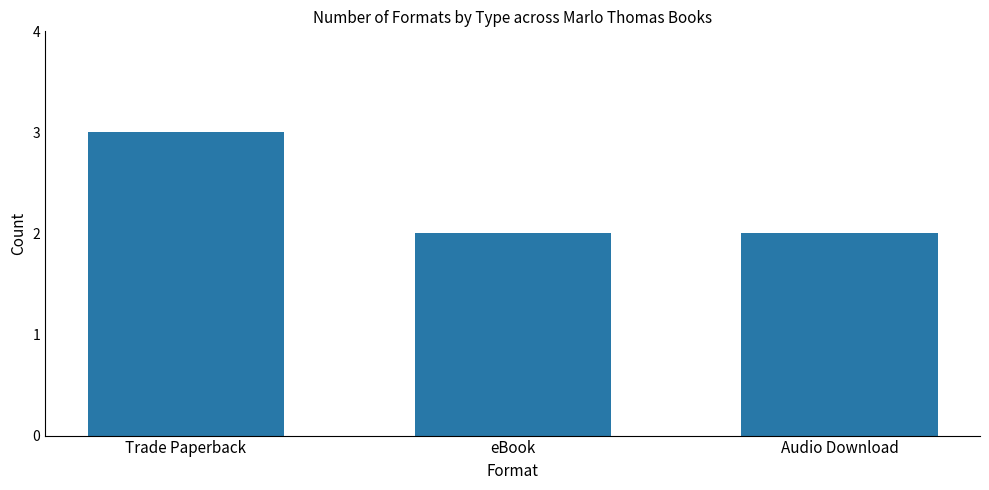

Count the values in the range 2 to 3.

3